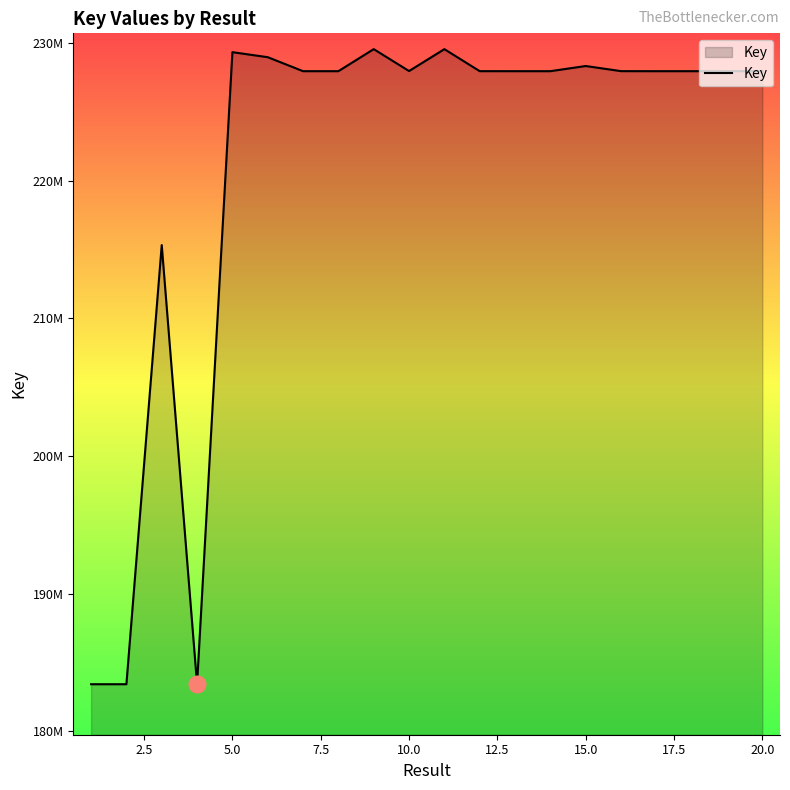

How many interior local peaks (higher than both neighbors) does the data have?

6